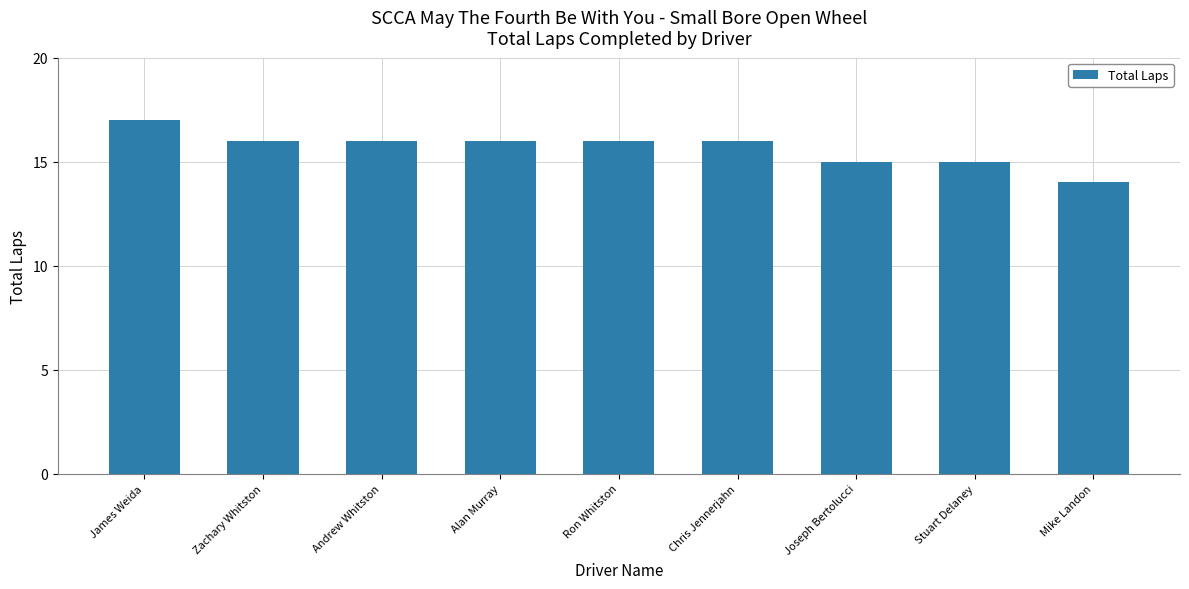

Reading right to left, what are all the values shown in this chart?

Mike Landon=14	Stuart Delaney=15	Joseph Bertolucci=15	Chris Jennerjahn=16	Ron Whitston=16	Alan Murray=16	Andrew Whitston=16	Zachary Whitston=16	James Weida=17